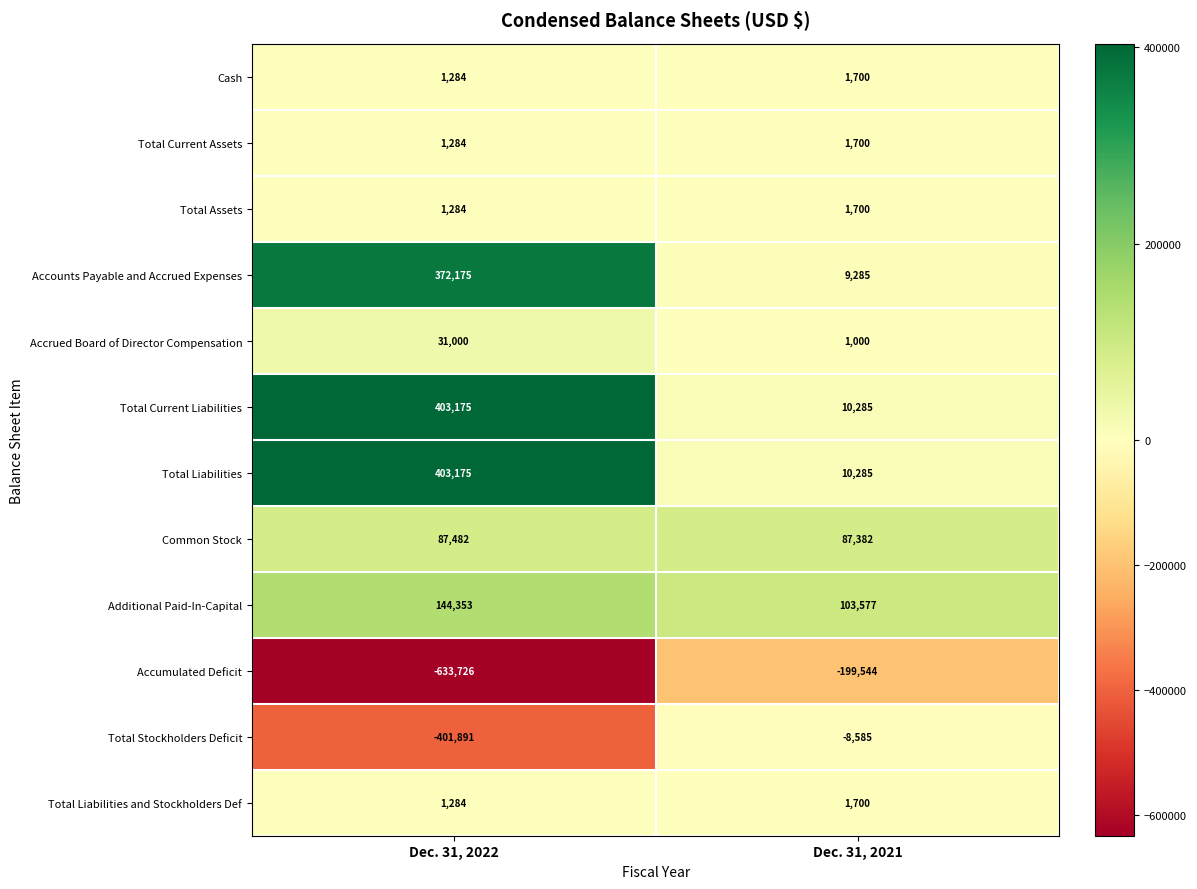

Count the number of data series in this chart.

12